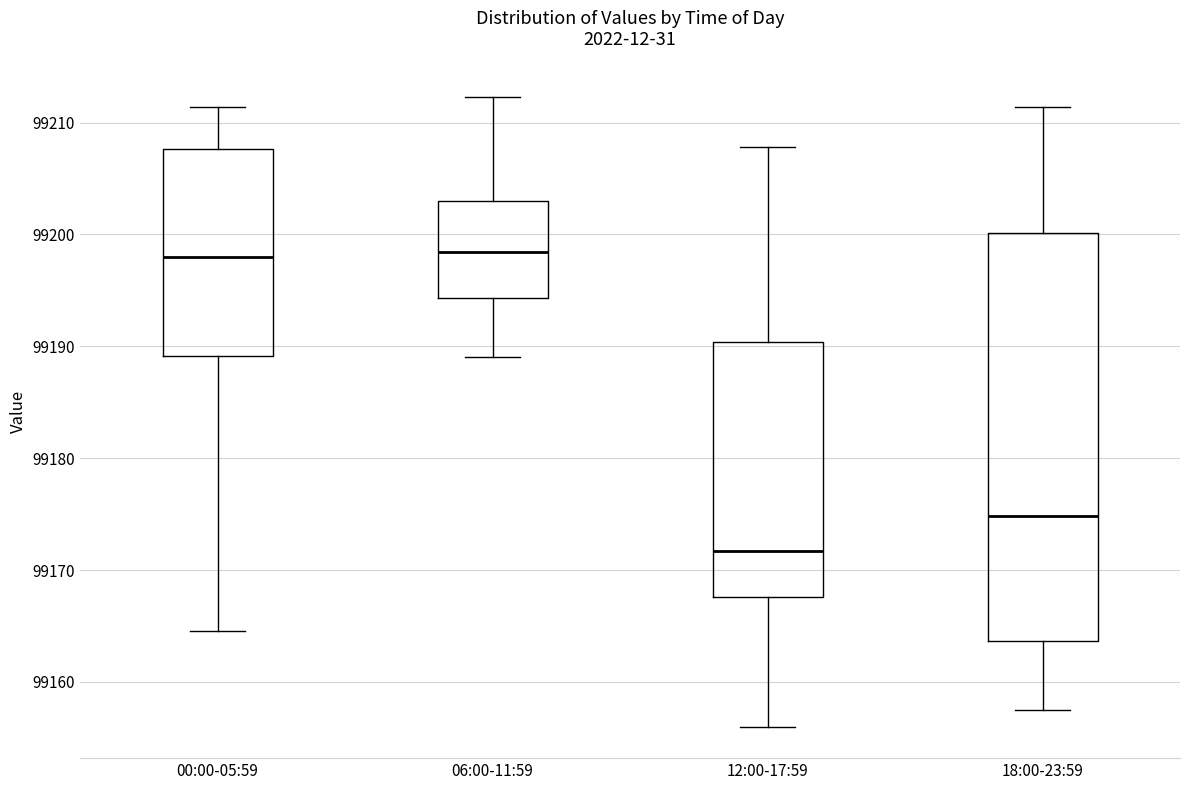

Reading left to right, transcribe this box plot: for each box, give where its median line is, the range the box spans, and where its two whiskers end, as read against the y-axis. The values are not printed on the chart, so give them approximately, as read against the axis.

00:00-05:59: median 99198, box 99189 to 99208, whiskers 99165 to 99211
06:00-11:59: median 99198, box 99194 to 99203, whiskers 99189 to 99212
12:00-17:59: median 99172, box 99168 to 99190, whiskers 99156 to 99208
18:00-23:59: median 99175, box 99164 to 99200, whiskers 99158 to 99211